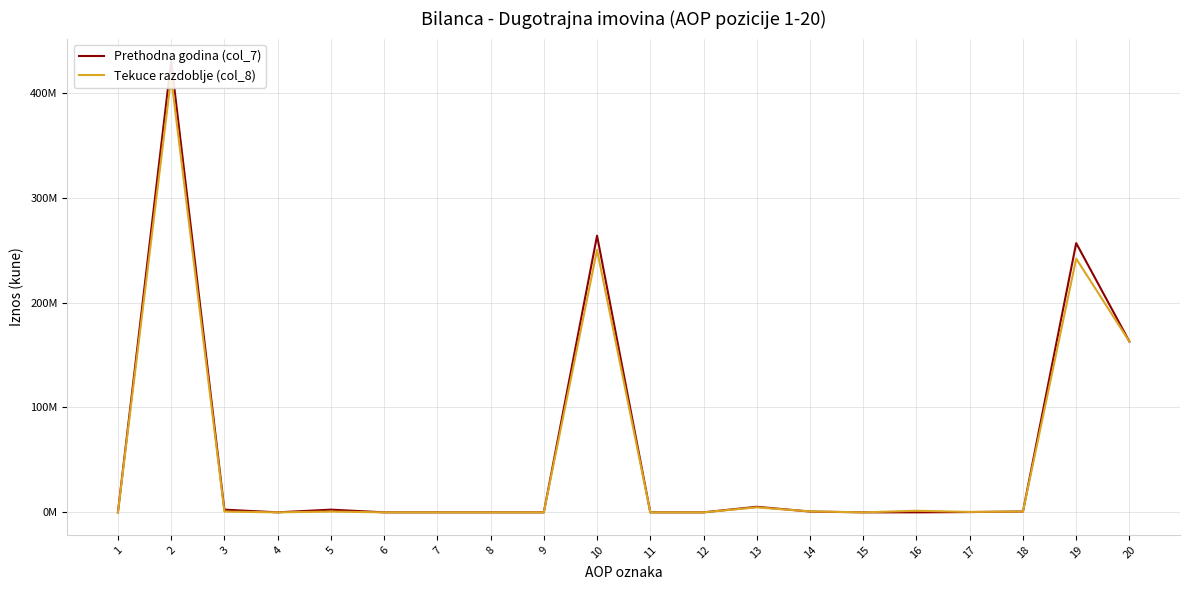

What is the average value of the Prethodna godina (col_7) series?

56303708